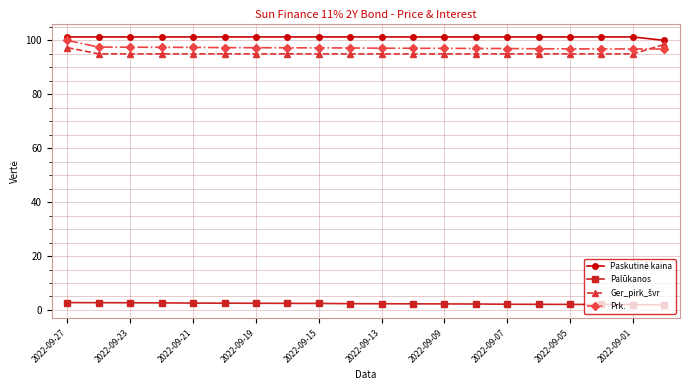

Does the chart have visible grid lines?

Yes